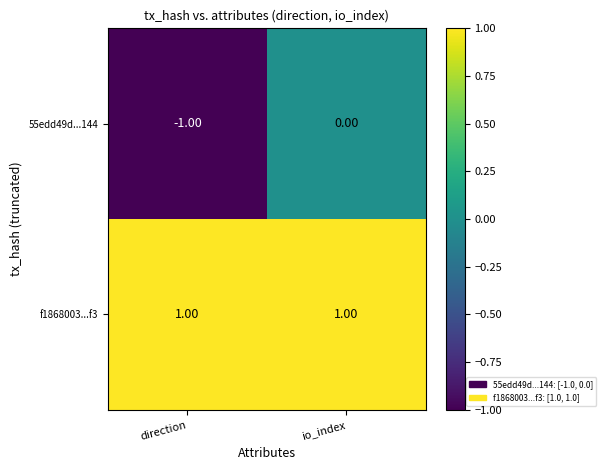

What is the total value across all series at io_index?

1